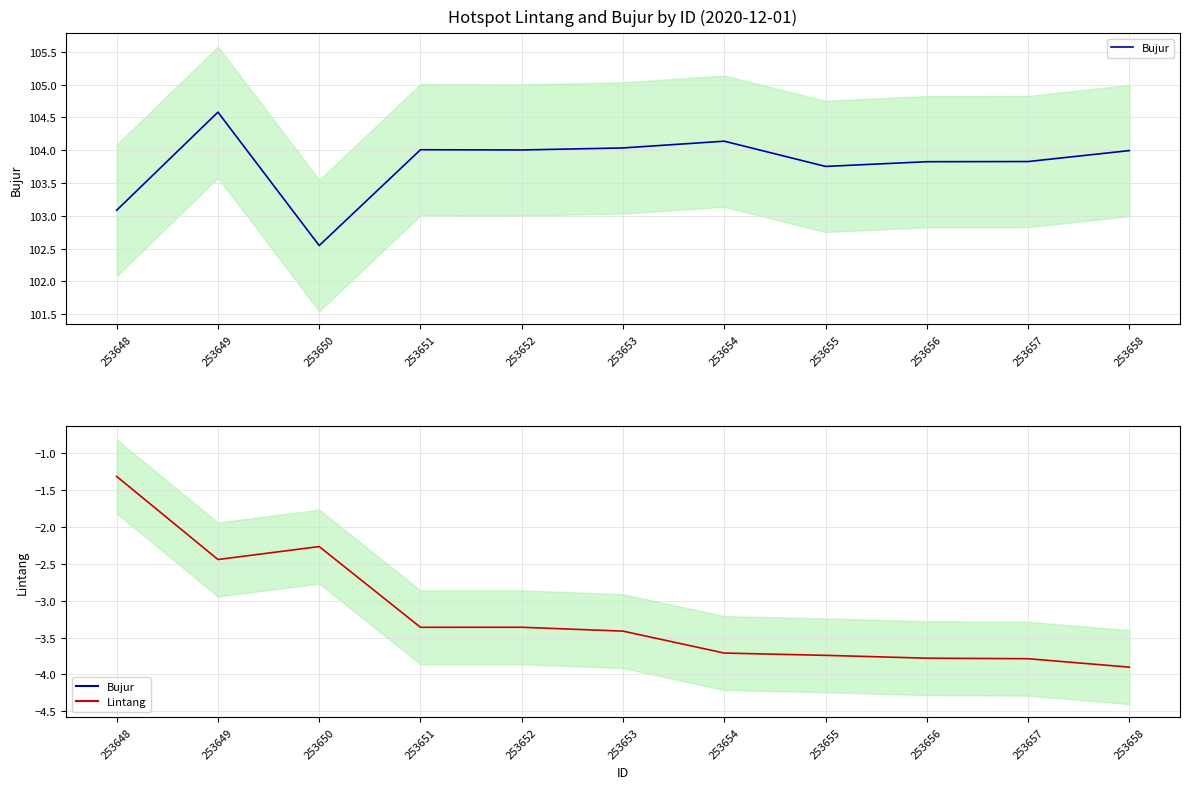

List the labels in order of Lintang value, largest first.

253648, 253650, 253649, 253652, 253651, 253653, 253654, 253655, 253656, 253657, 253658